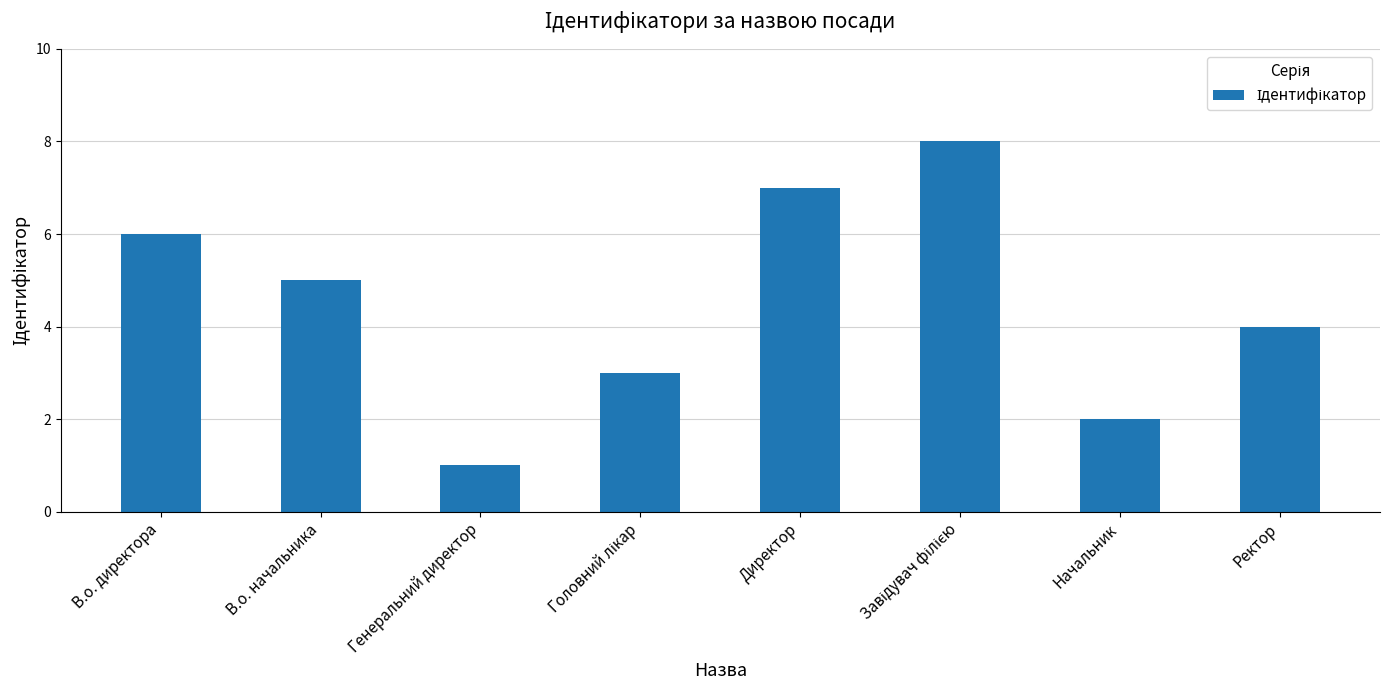

Reading right to left, list all the values displayed in this chart.

4	2	8	7	3	1	5	6